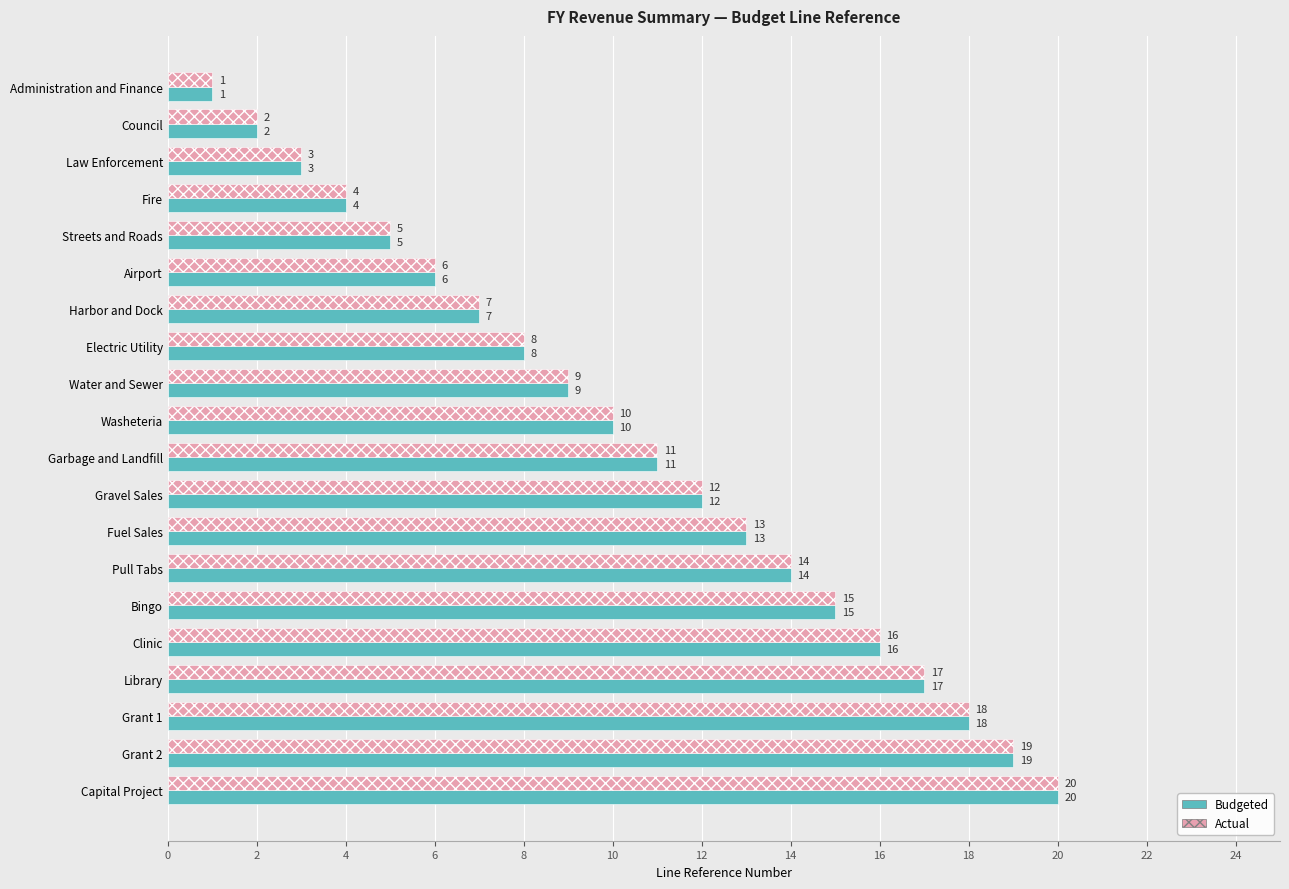

What is the total value across all series at Law Enforcement?

6